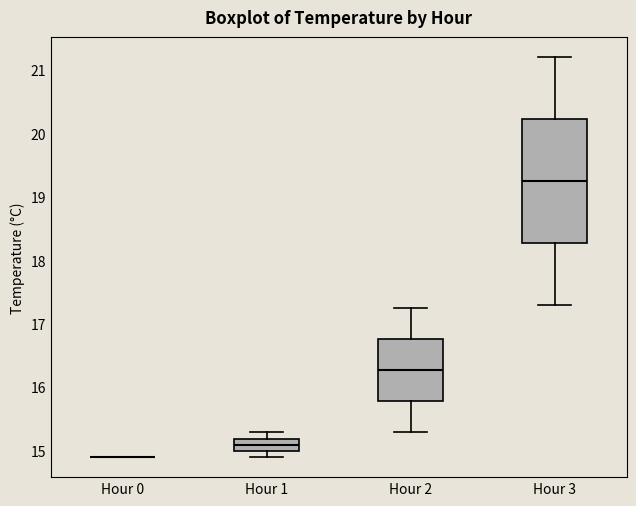

Reading left to right, read every box against the y-axis: the position of its median line, the range the box covers, and the ends of its whiskers. The values are not printed on the chart, so give them approximately, as read against the axis.

Hour 0: box collapsed to a line at 14.9, whiskers 14.9 to 14.9
Hour 1: median 15.1, box 15.0 to 15.2, whiskers 14.9 to 15.3
Hour 2: median 16.3, box 15.8 to 16.8, whiskers 15.3 to 17.3
Hour 3: median 19.3, box 18.3 to 20.2, whiskers 17.3 to 21.2